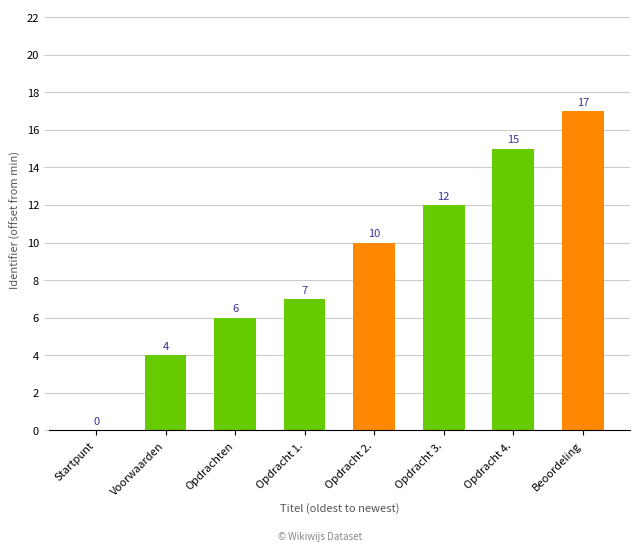

What is the sum of all values?

71